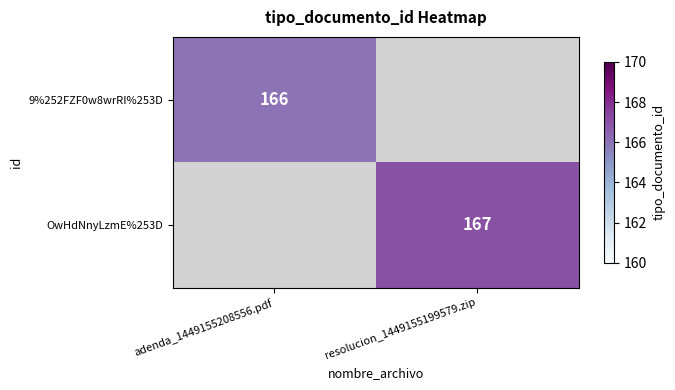

Which label corresponds to the largest value in the chart?

resolucion_1449155199579.zip